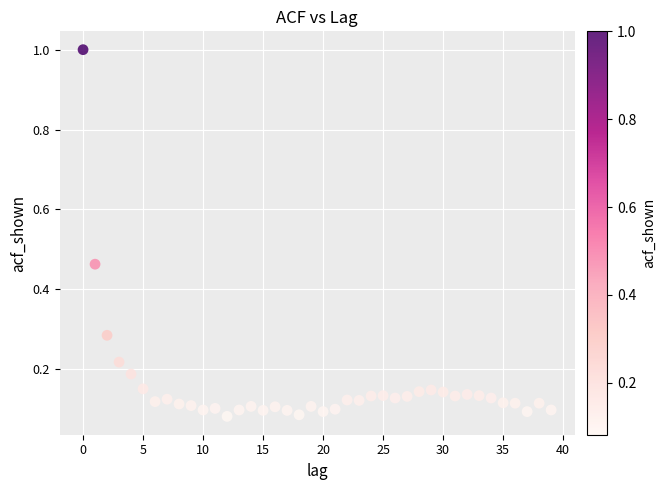

What is the range of Y values (max minus min)?

0.9